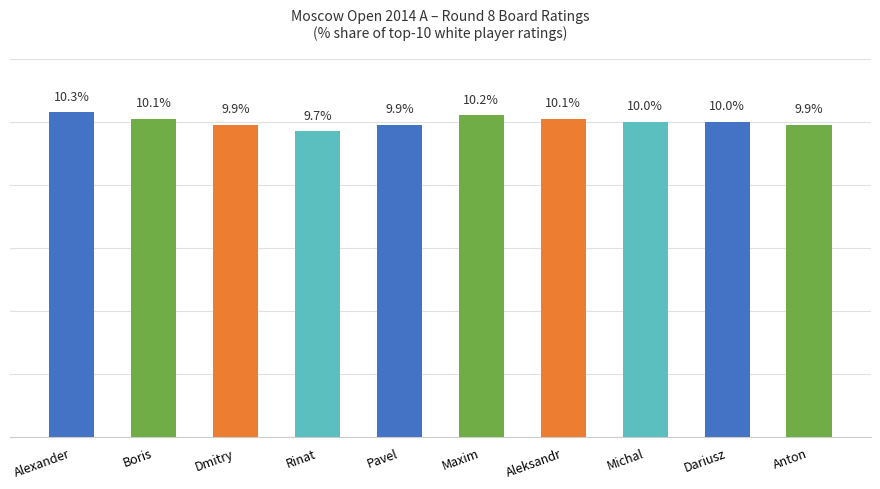

What is the label of the 3rd bar from the right?

Michal